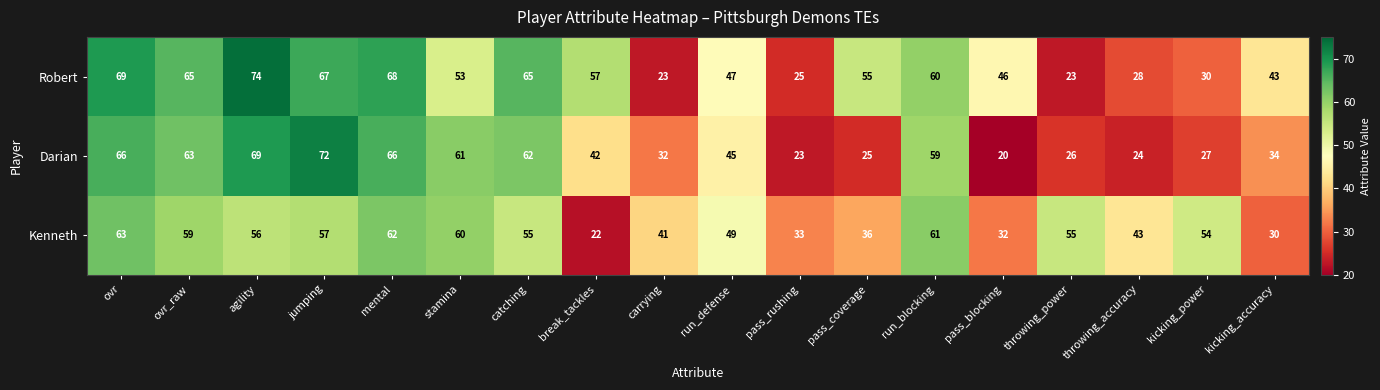

Between pass_blocking and kicking_power, which series saw the biggest shift?

Kenneth